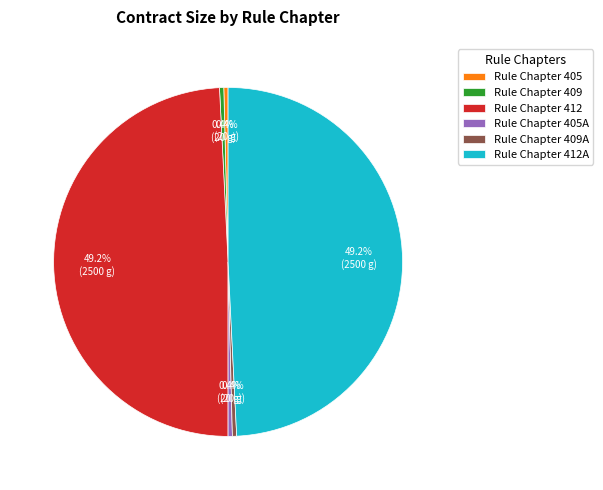

To the nearest percent, what is the difference between the largest and smallest slice percentages?

49%